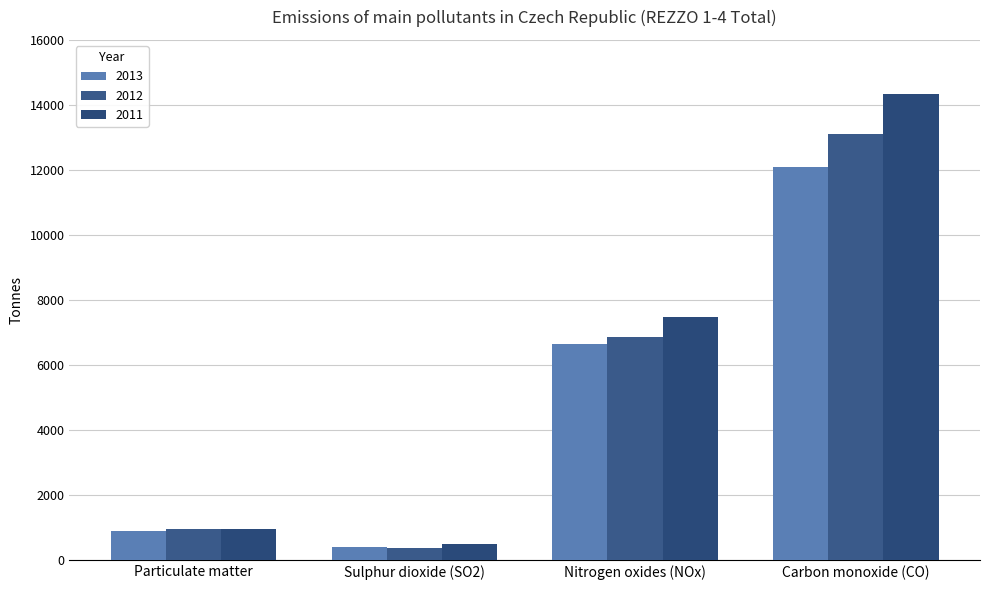

Rank the categories by 2013 value from highest to lowest.

Carbon monoxide (CO), Nitrogen oxides (NOx), Particulate matter, Sulphur dioxide (SO2)